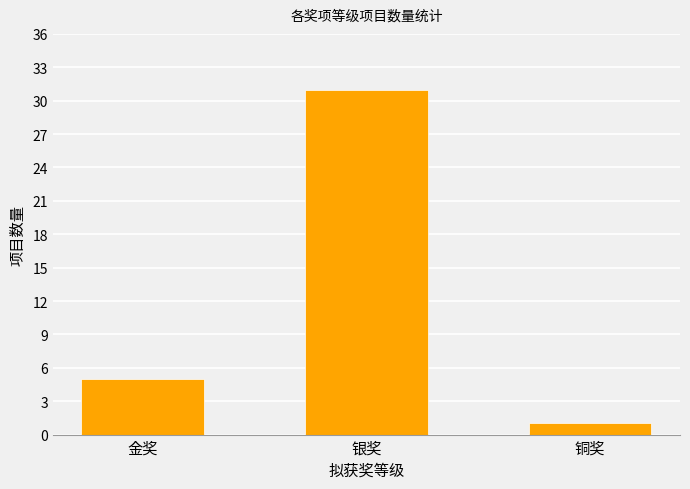

Which has a higher value, 金奖 or 铜奖?

金奖